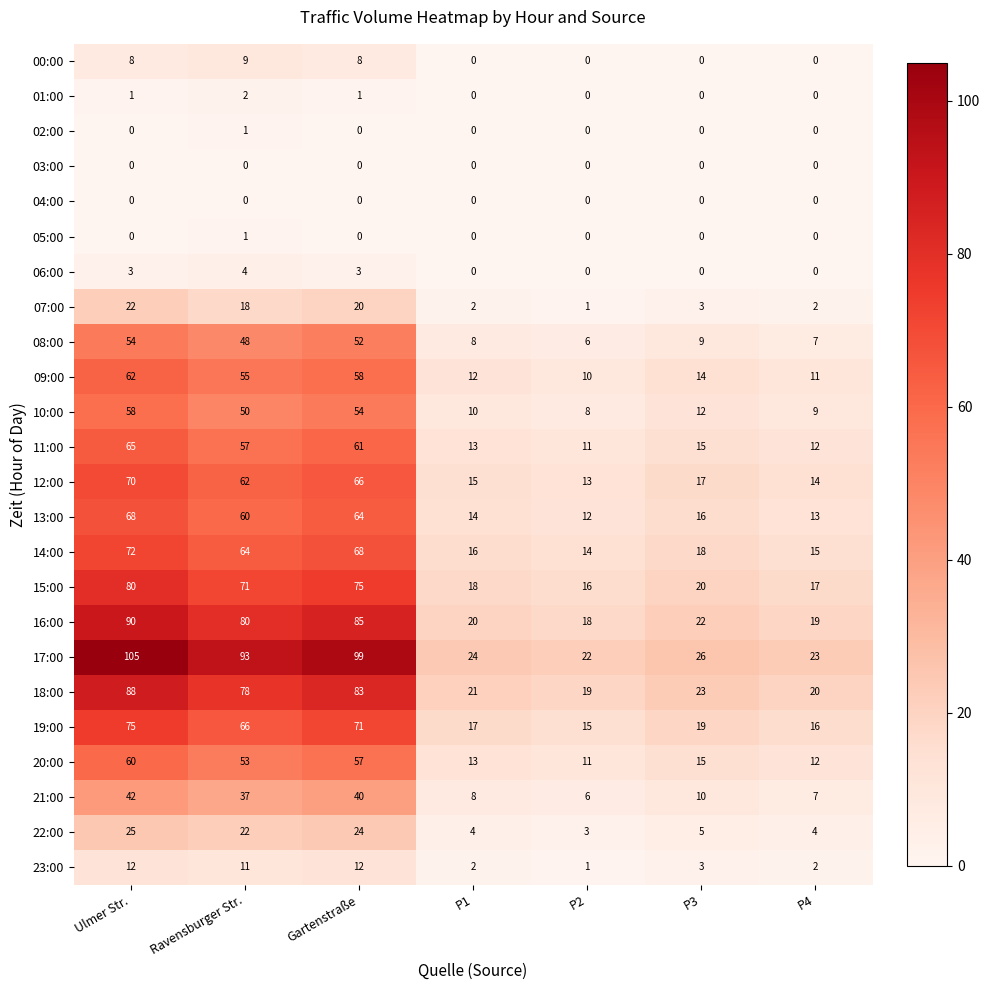

Count the number of categories in the chart.

7